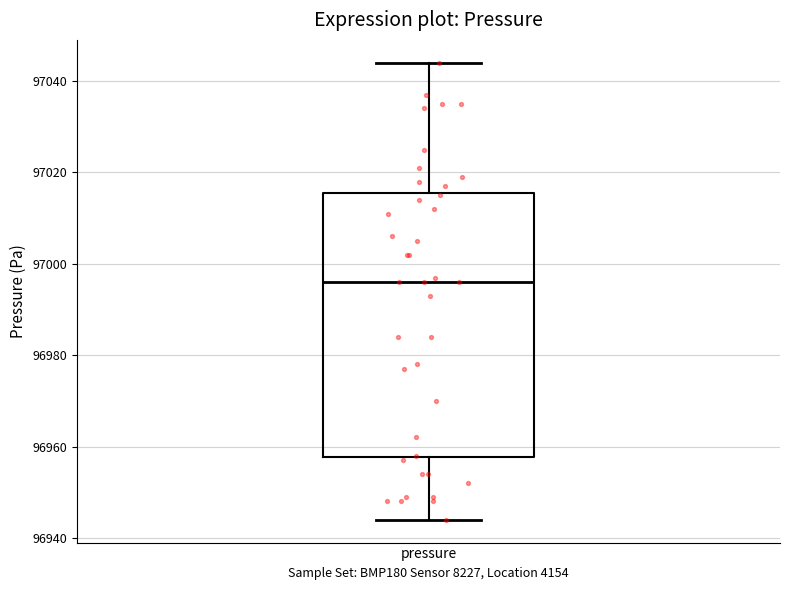

Where does the lower whisker of the box for pressure end on the y-axis? The values are not printed on the chart, so give them approximately, as read against the axis.

96944